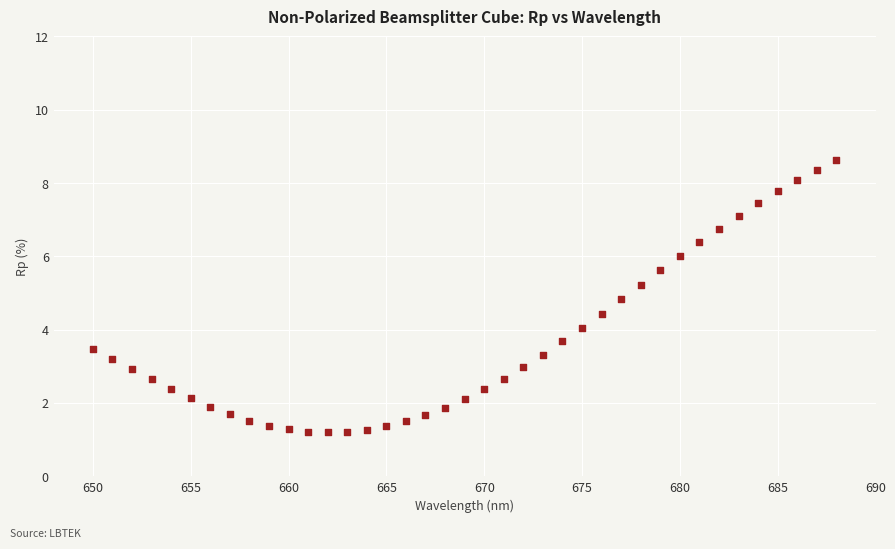

What is the range of X values (max minus min)?

38.0